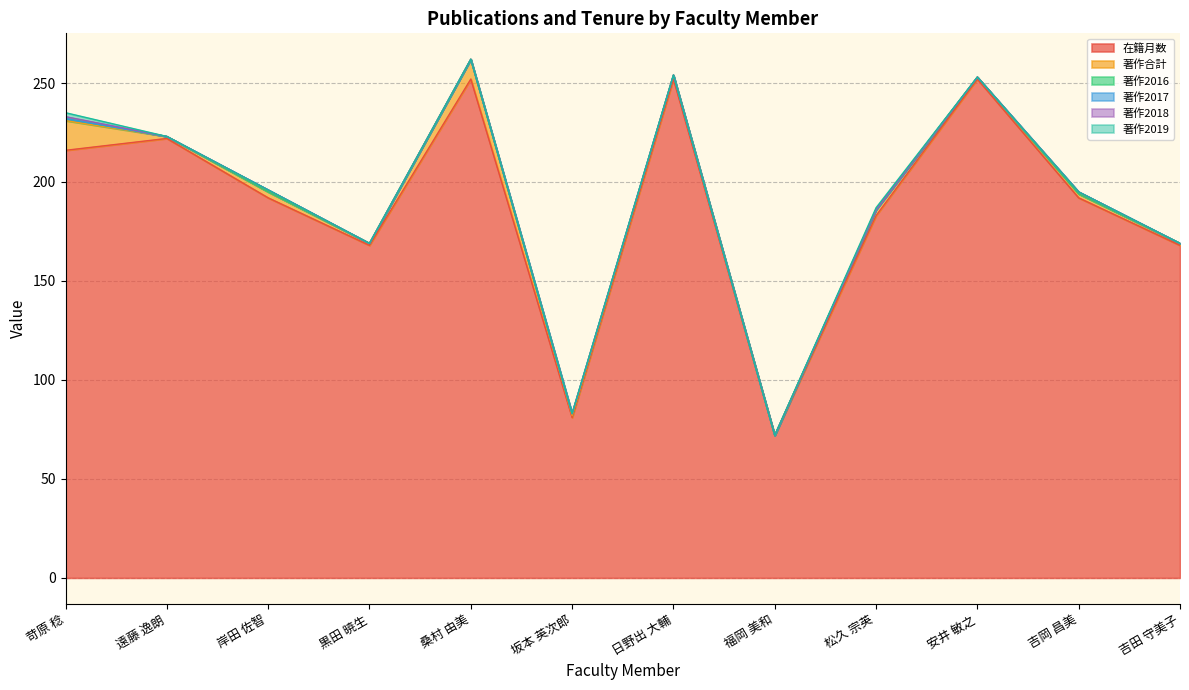

How many categories are shown in the chart?

12